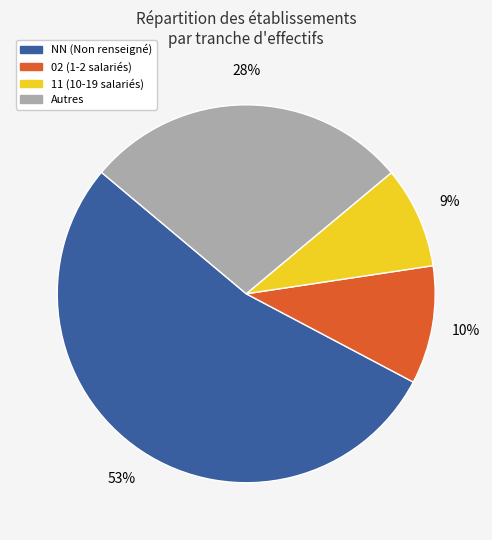

To the nearest percent, what is the average slice percentage?

25%